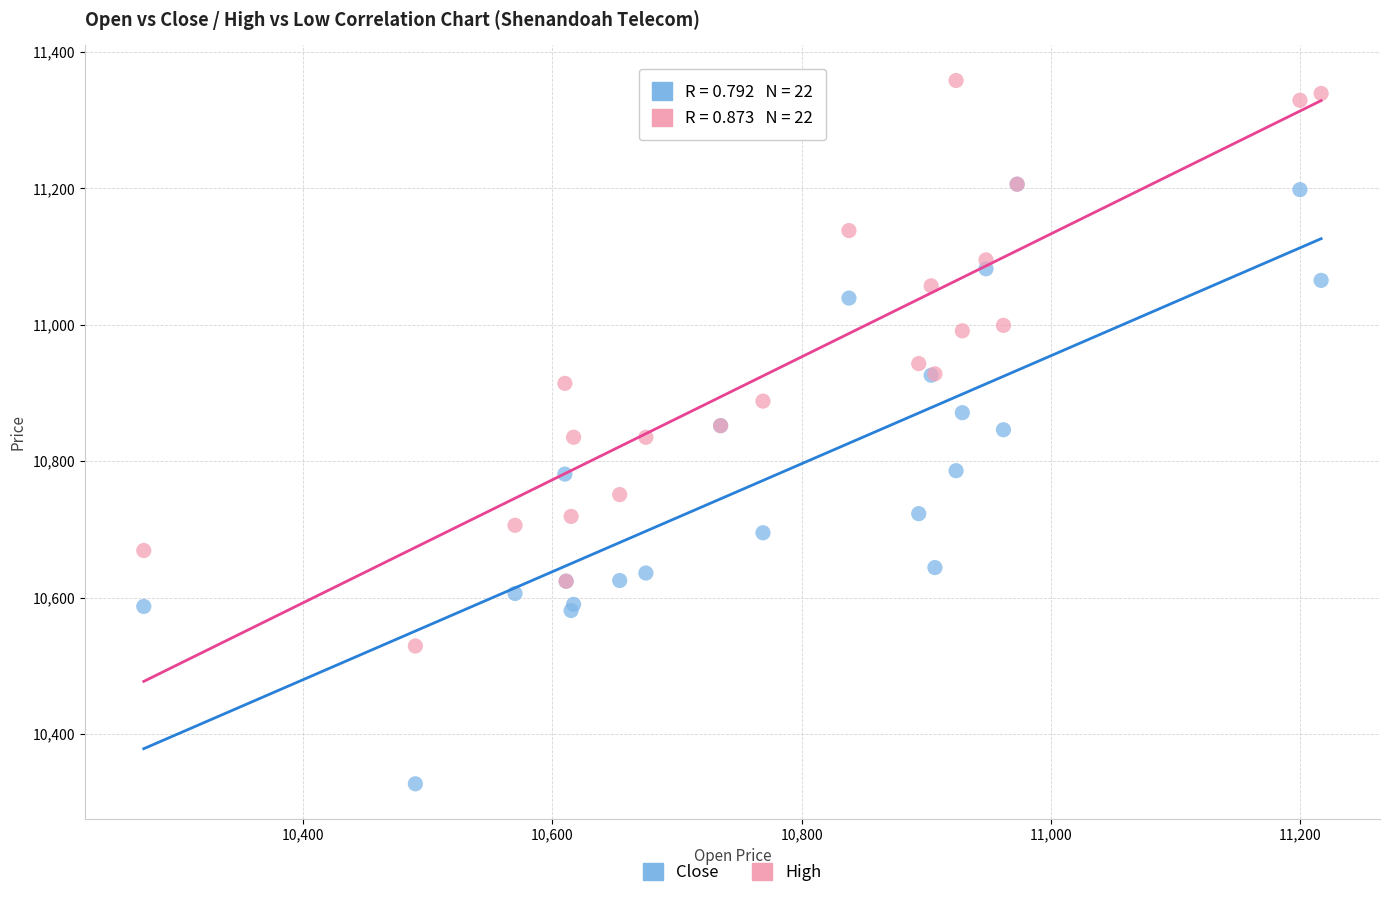

Which series reaches the minimum Y coordinate?

Close